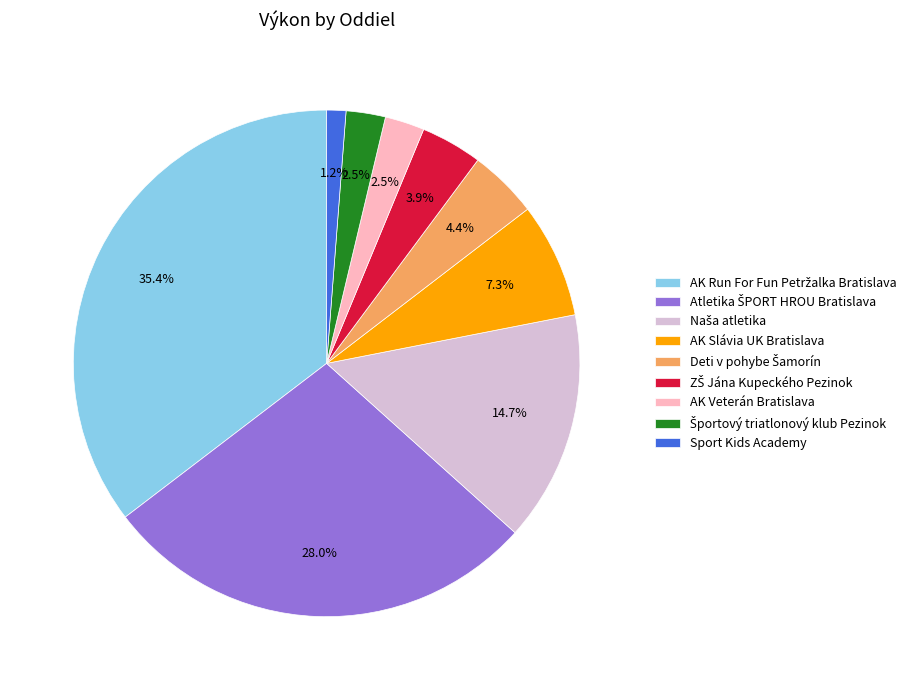

Is there a majority slice in this chart?

No